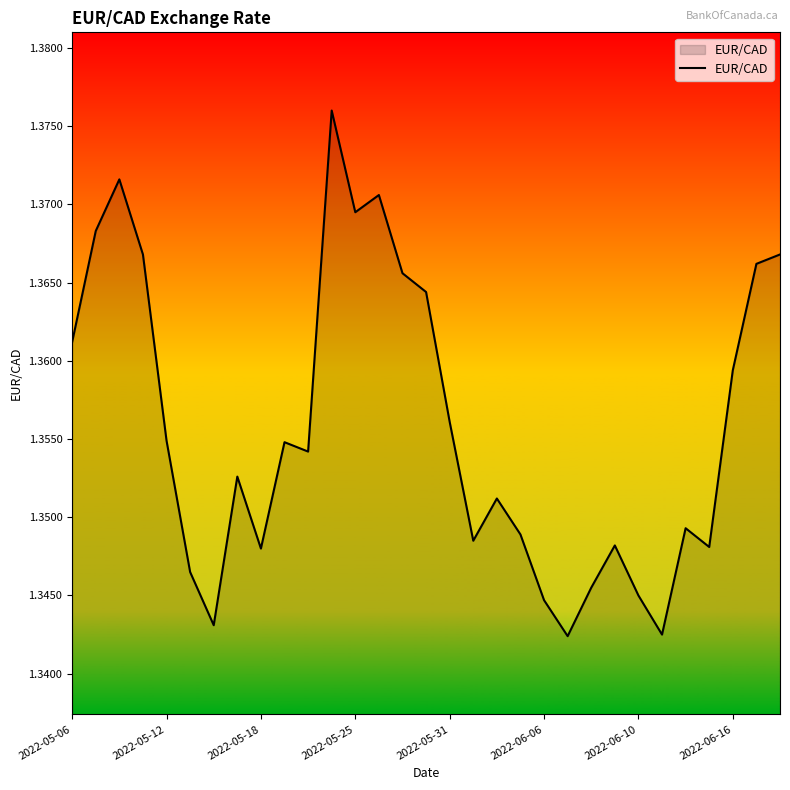

How many points are lower than both their immediate neighbors (excluding endpoints)?

8